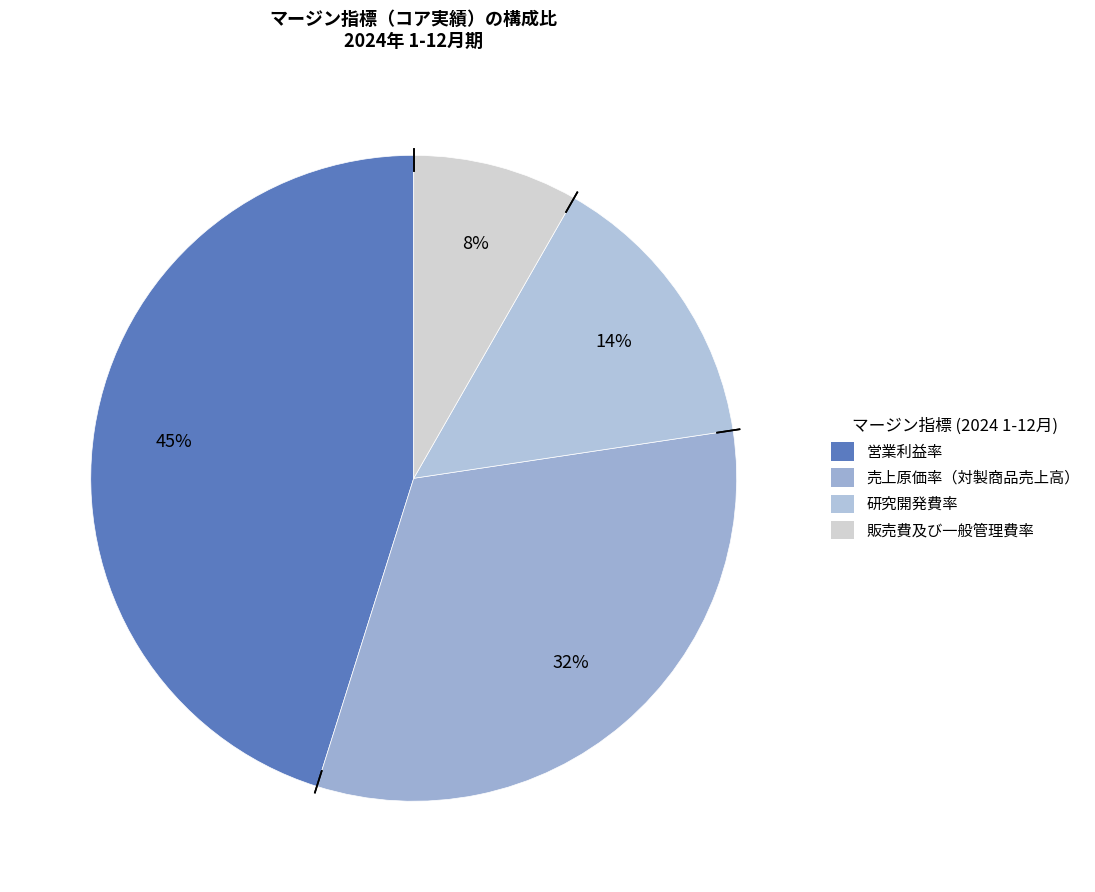

What is the total percentage of 販売費及び一般管理費率 and 研究開発費率?

22.6%